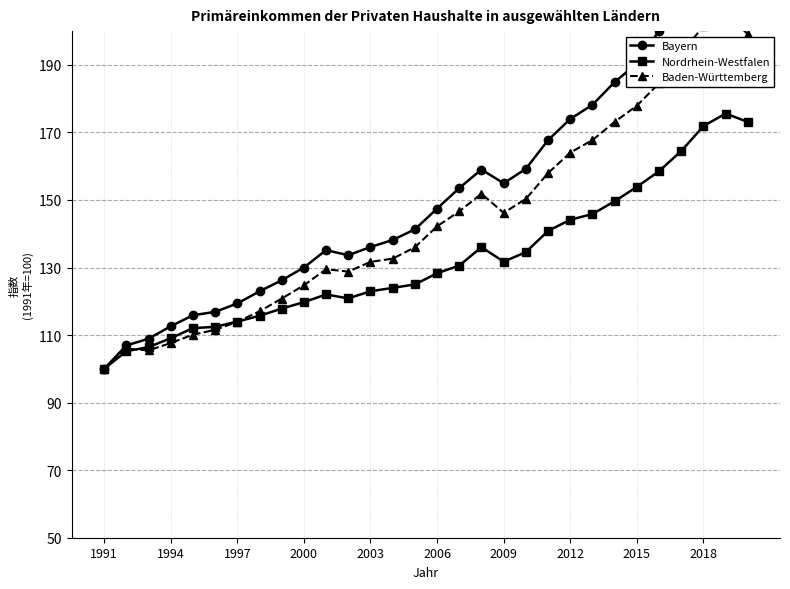

What is the minimum value shown in the chart?

100.0